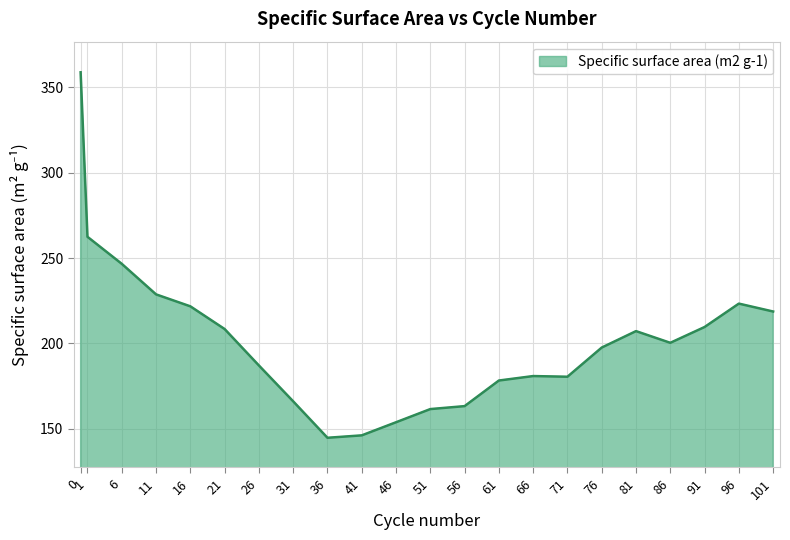

What is the average value?

202.1